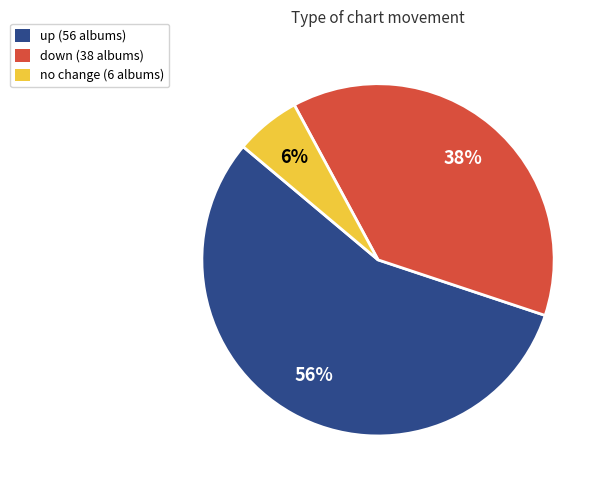

To the nearest percent, what is the difference between the largest and smallest slice percentages?

50%